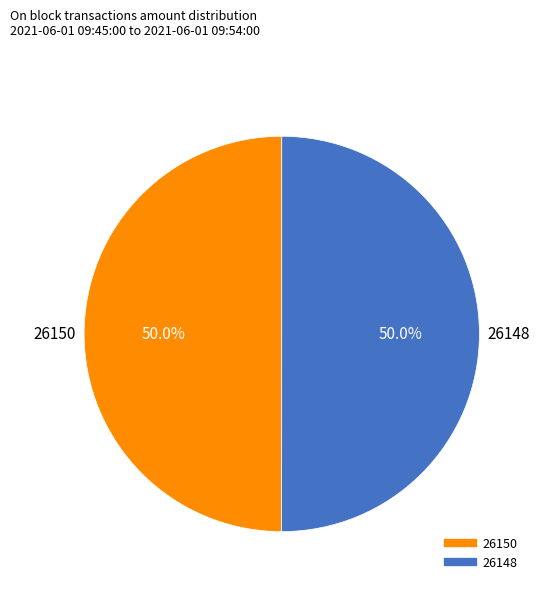

Combined, what portion of the pie is 26150 and 26148?

100.0%